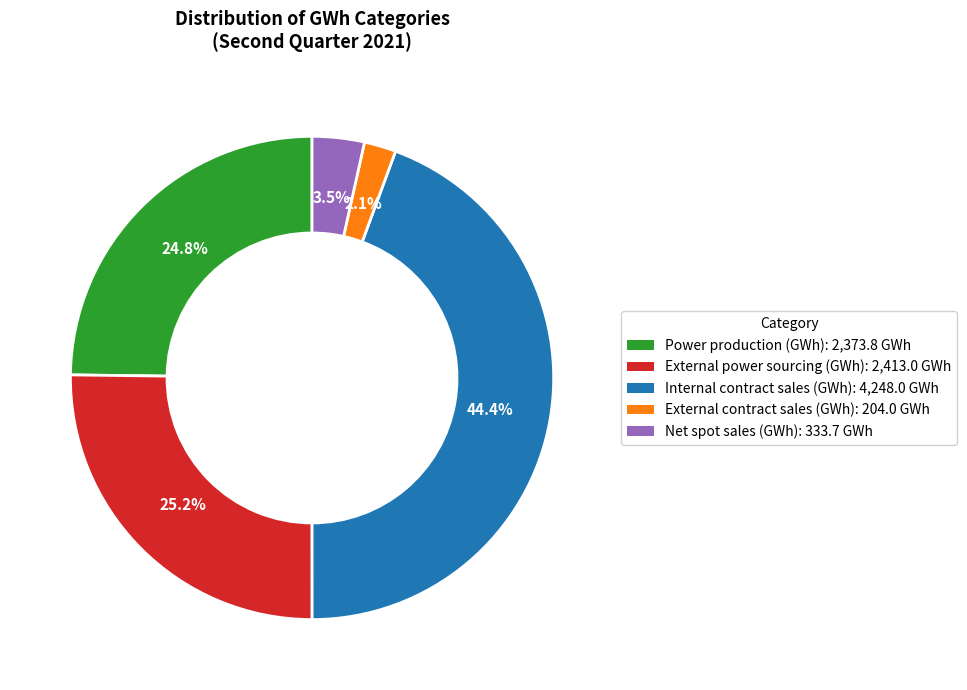

Between External power sourcing (GWh) and Internal contract sales (GWh), which is larger?

Internal contract sales (GWh)